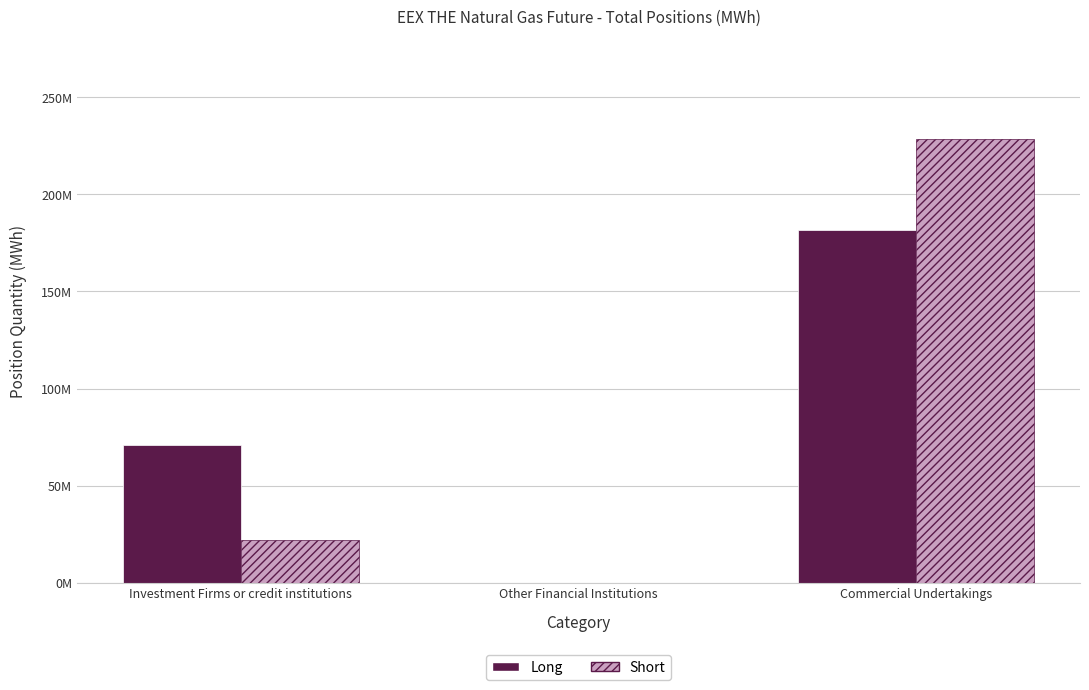

What are all the series names shown in the legend?

Long, Short